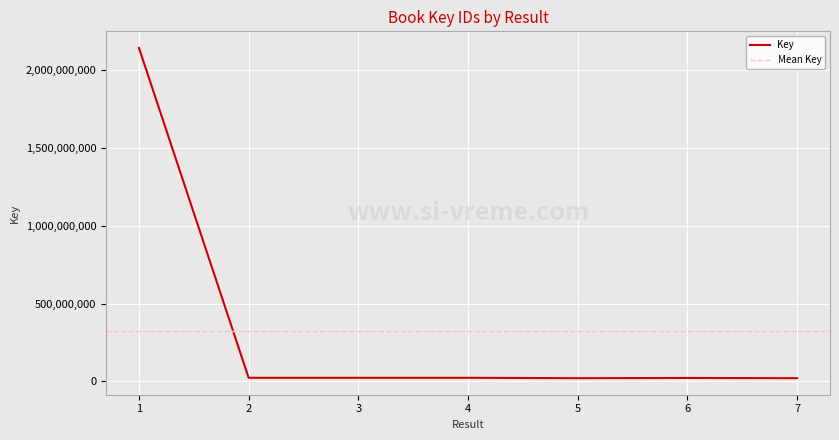

What is the average value?

324811606